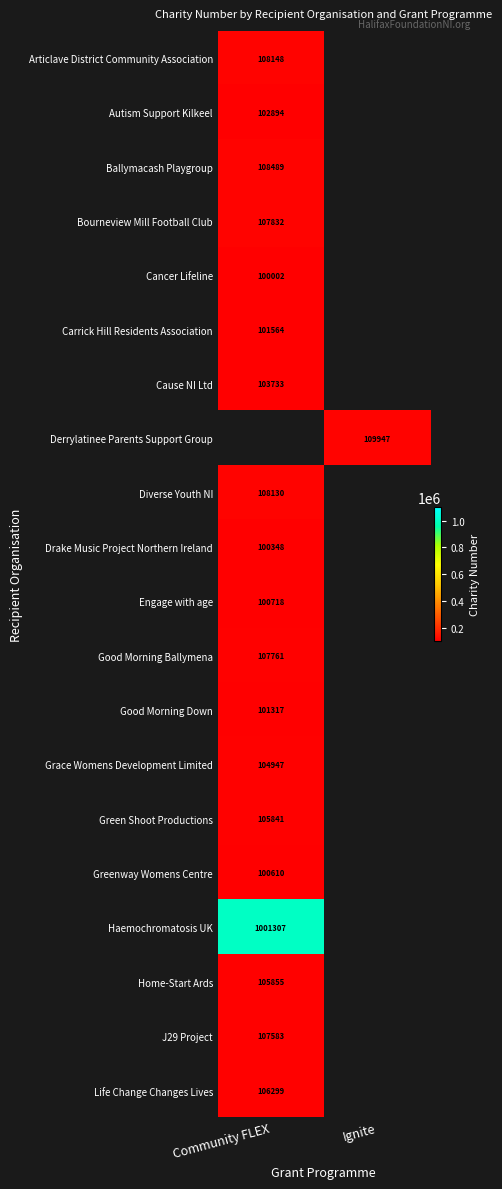

Is the value of Haemochromatosis UK at Community FLEX greater than the value of Cancer Lifeline at Community FLEX?

Yes